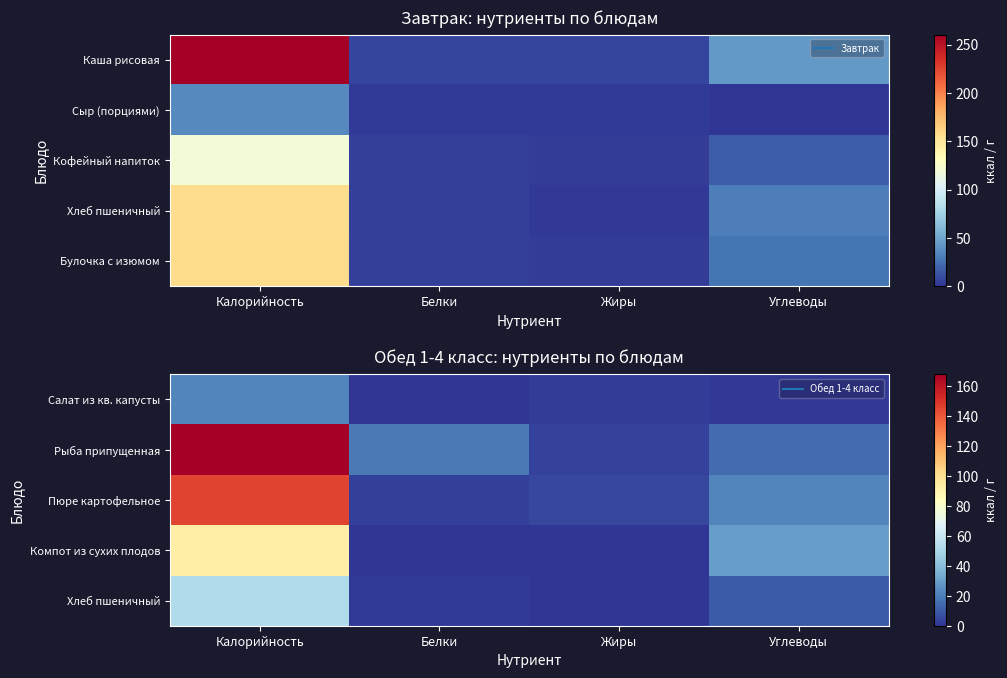

Which has a higher value, Жиры or Белки?

Жиры